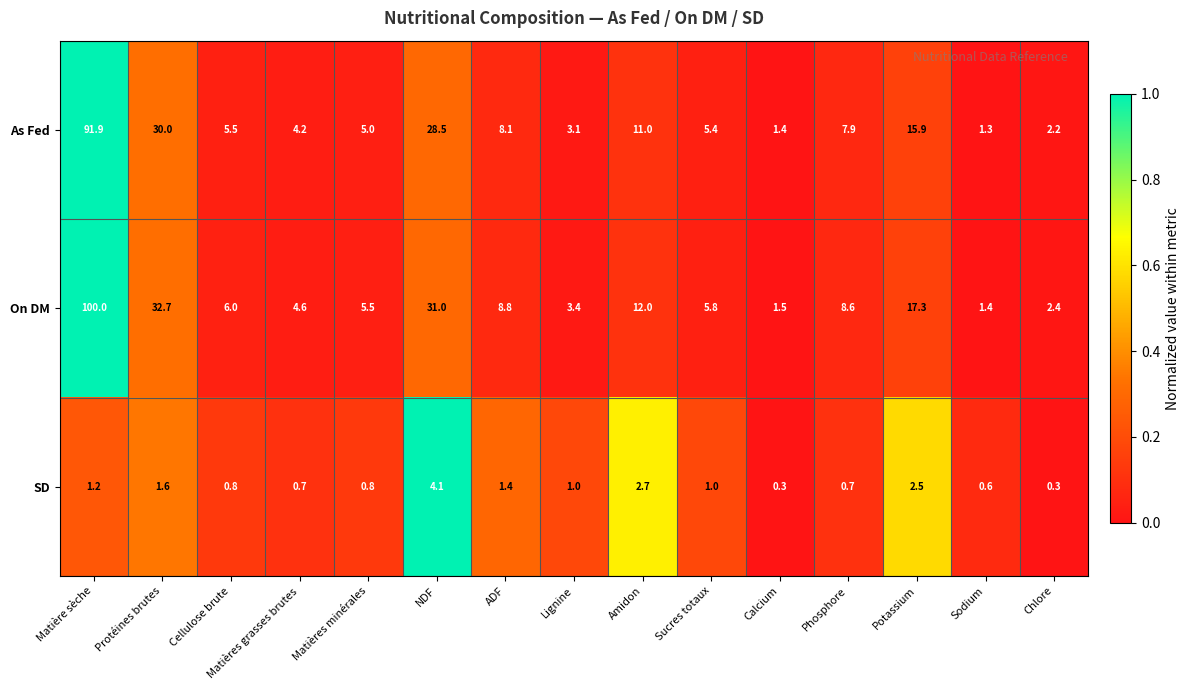

Count the number of categories in the chart.

15